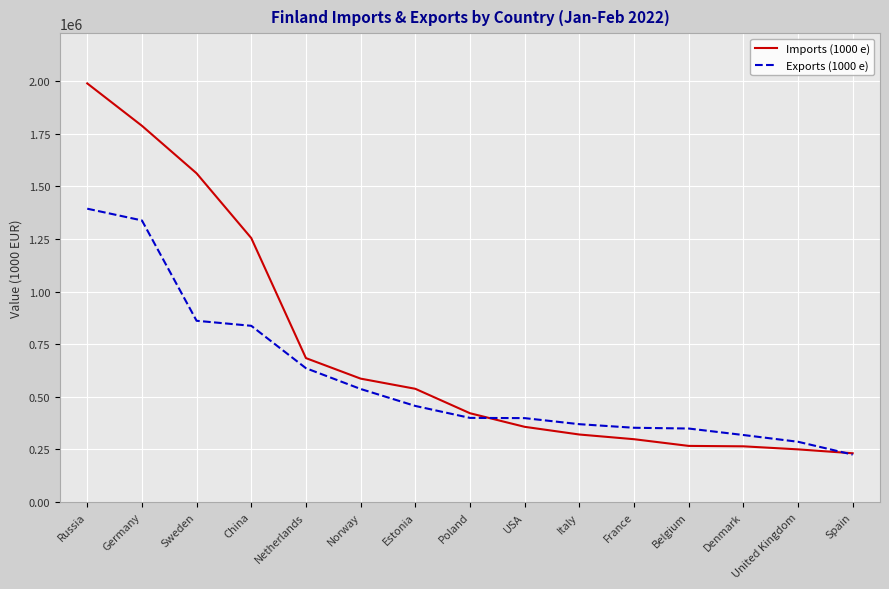

What is the spread (max minus min) of values at Poland?

22176